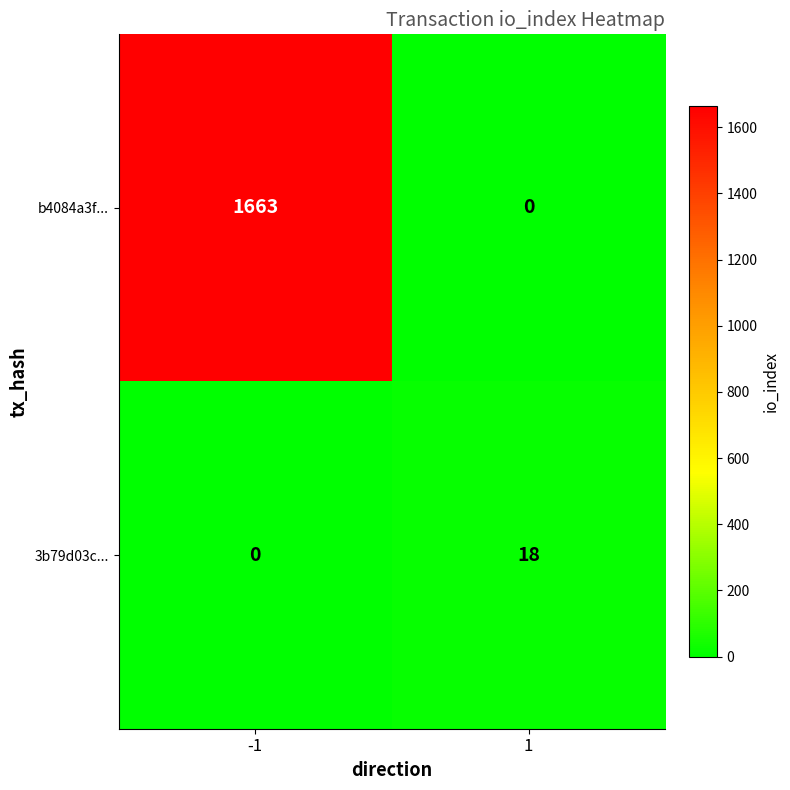

What is the sum of all b4084a3f... values?

1663